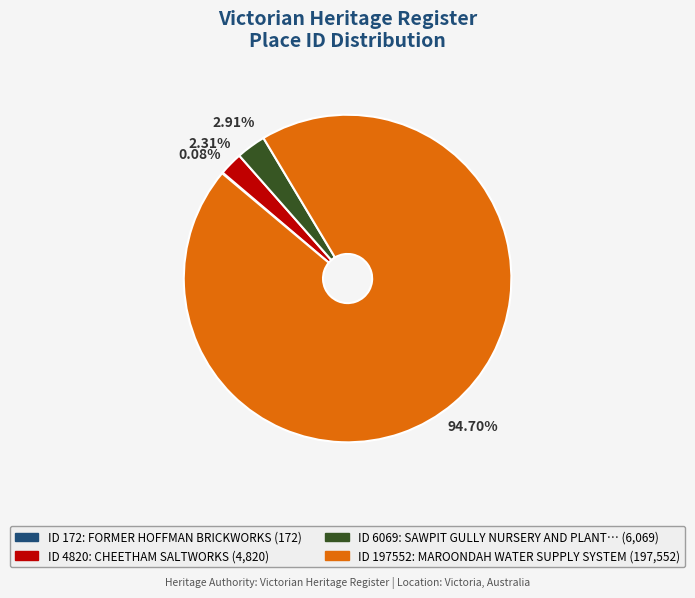

Does any single category account for the majority?

Yes